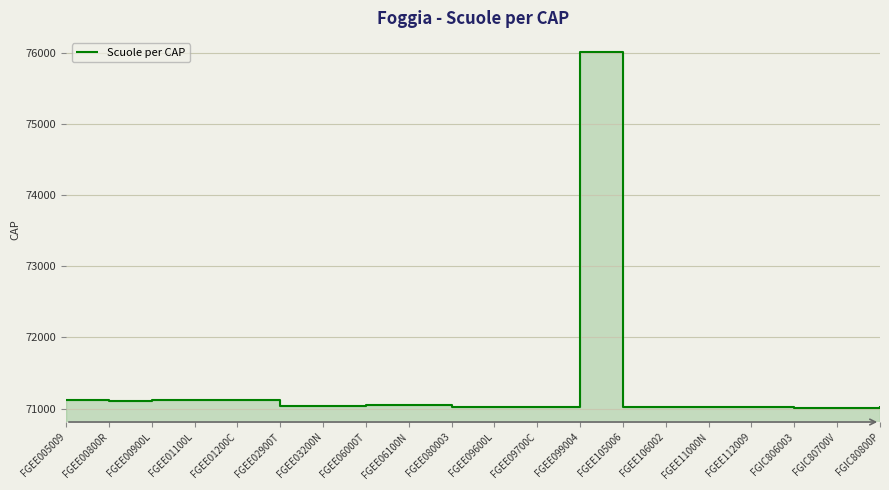

At which label is the value closest to 73512?

FGEE01100L